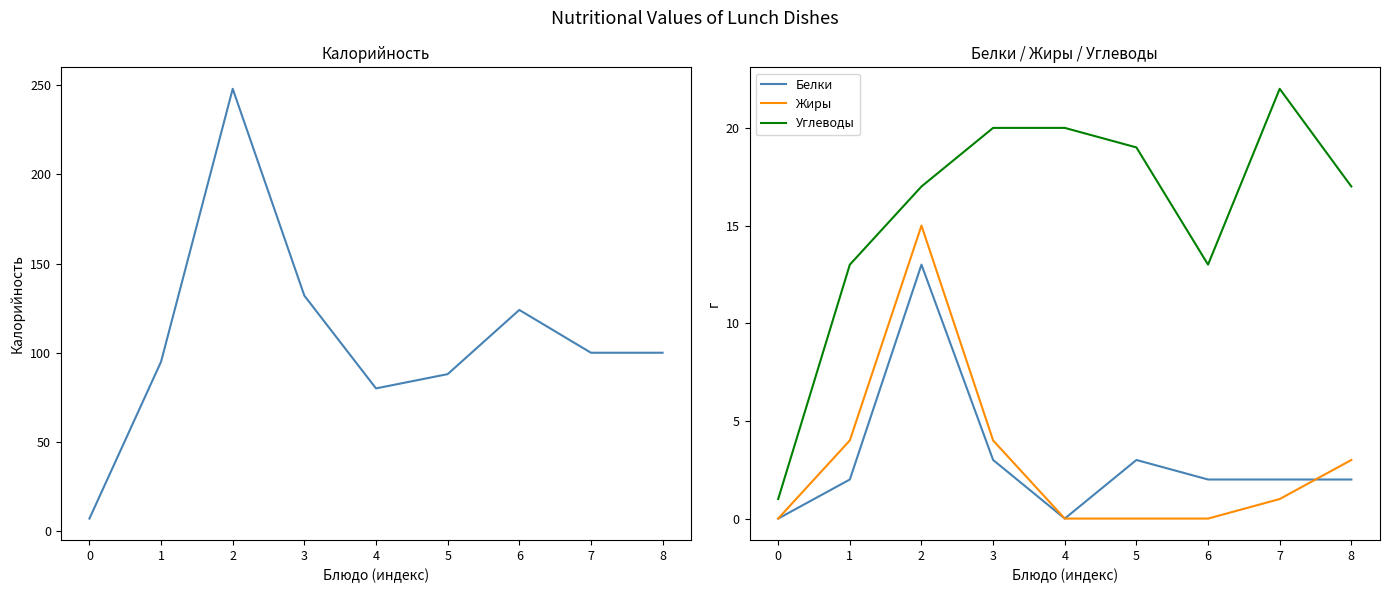

True or false: Жиры and Углеводы intersect in this chart.

False